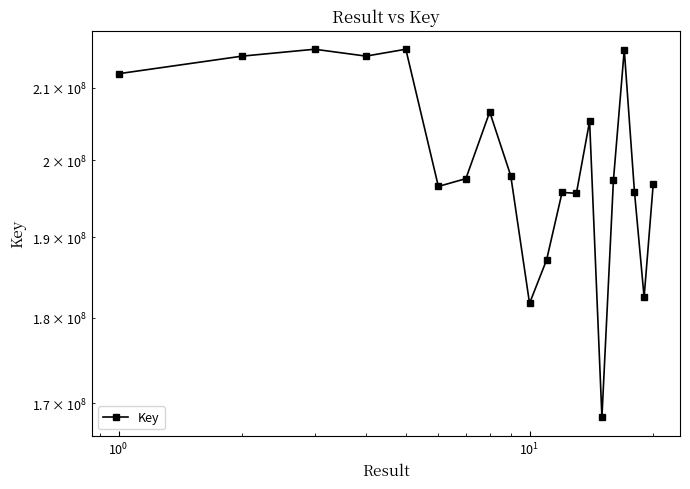

How many categories are shown in the chart?

20